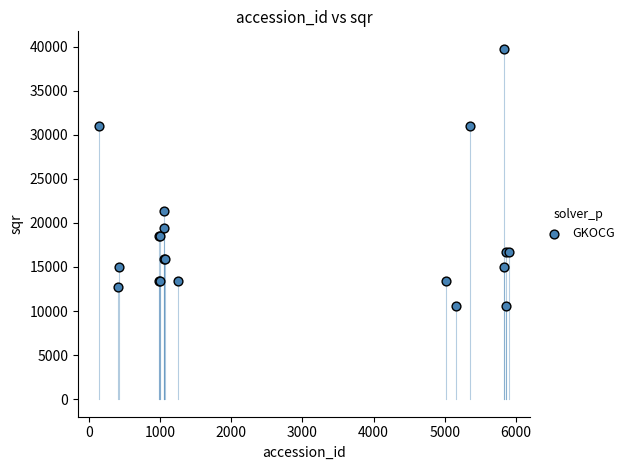

What Y value in the scatter plot is closest to 25137?

21316.7